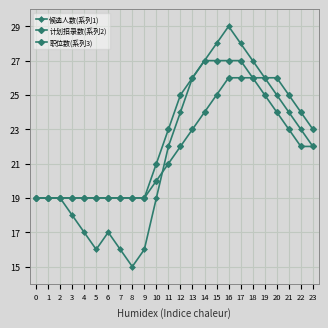

List the series in order of their overall mean, lowest first.

候选人数(系列1), 计划招录数(系列2), 职位数(系列3)